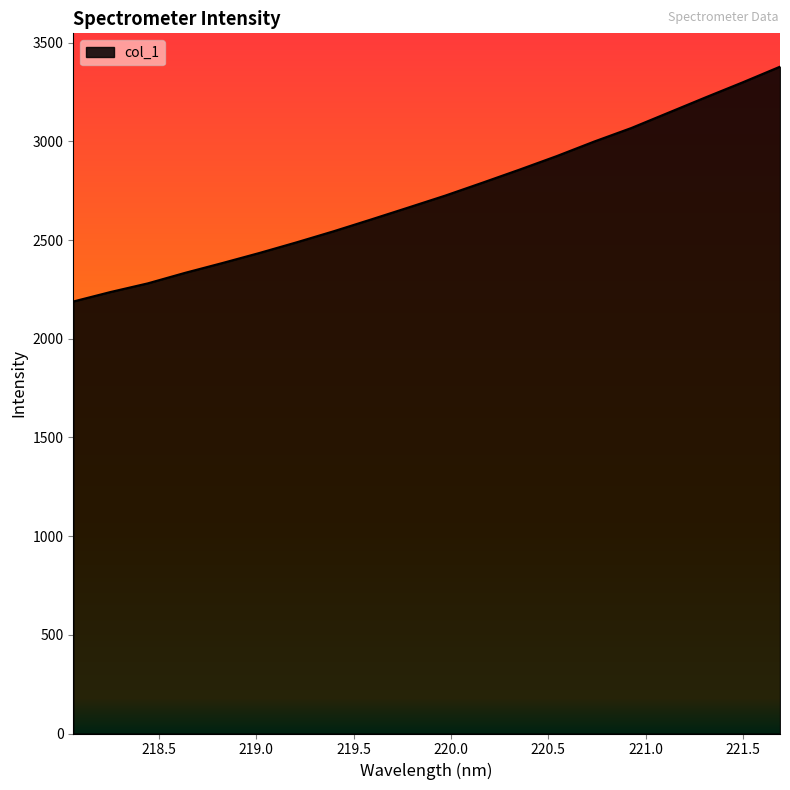

What is the smallest value displayed?

2189.0